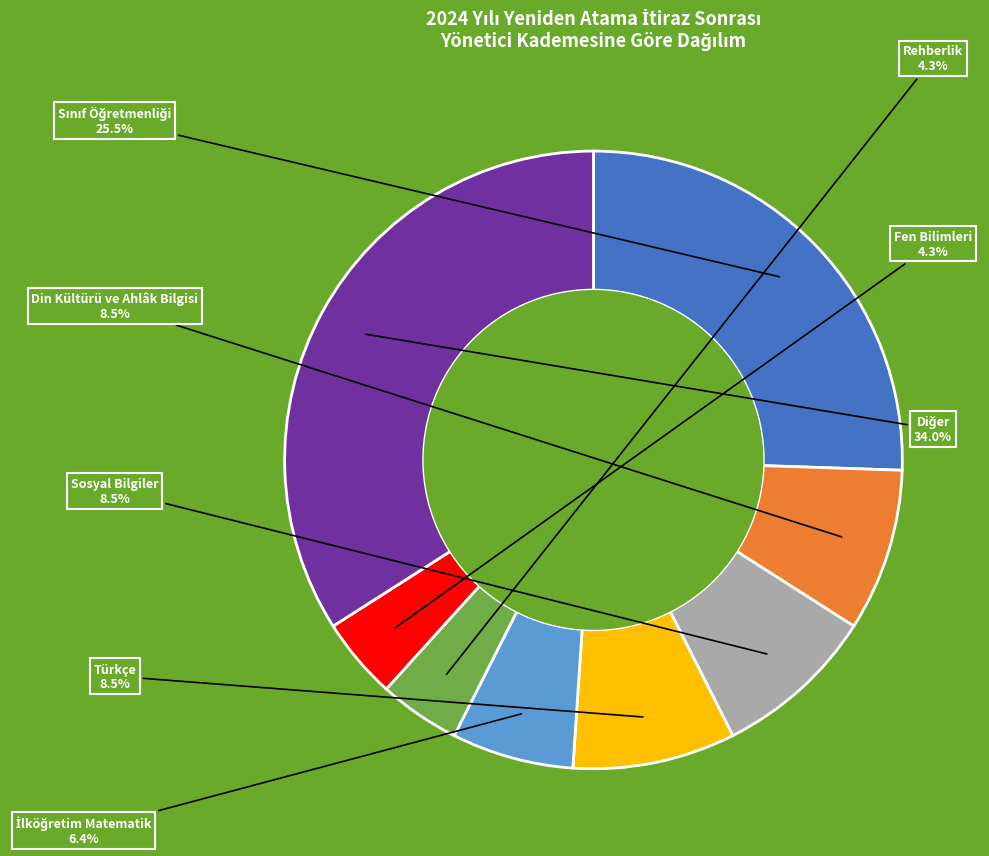

How many slices are in this pie chart?

8